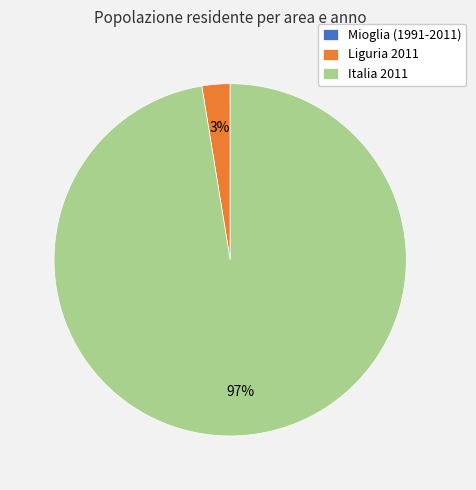

The Italia 2011 slice represents 97% of the pie. True or false?

True